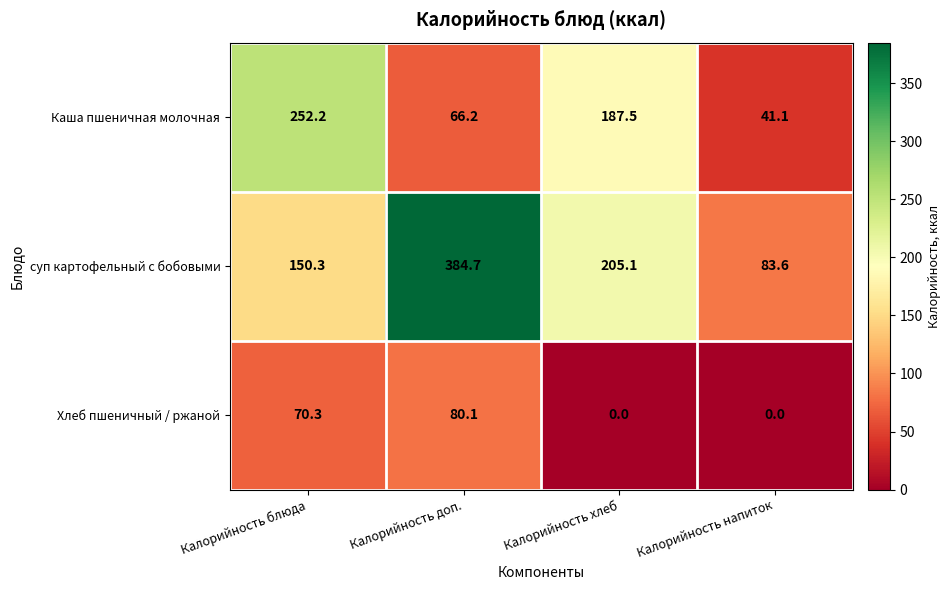

At Калорийность напиток, list the series in order from smallest to largest.

Хлеб пшеничный / ржаной, Каша пшеничная молочная, суп картофельный с бобовыми